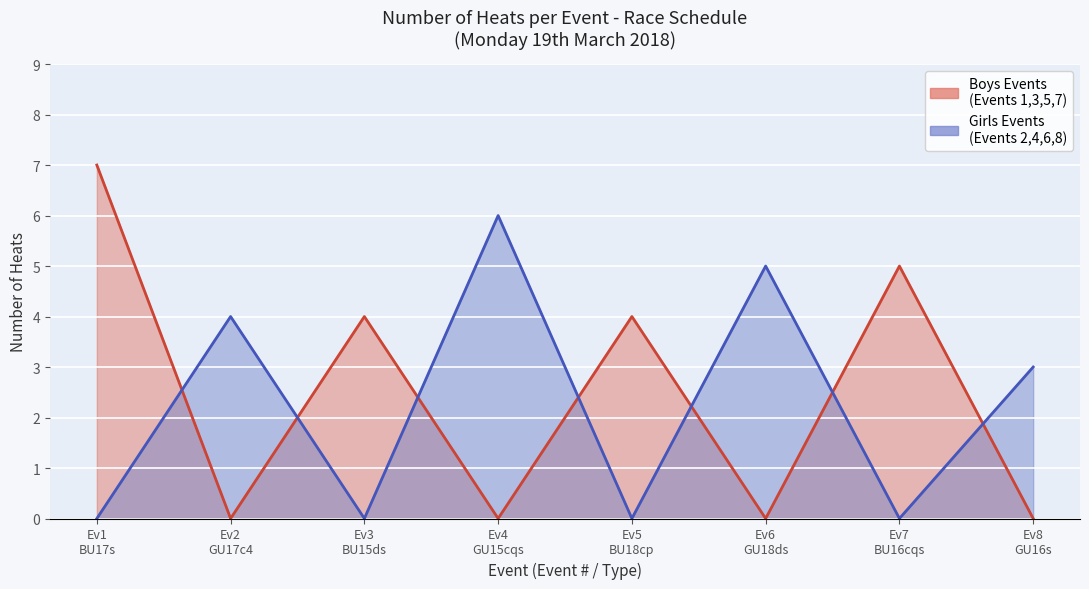

Where do Girls Events and Boys Events first cross each other?

1 and 2